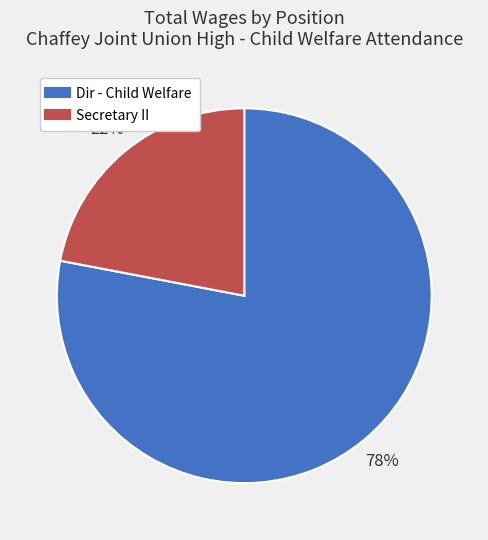

Is the sum of Secretary II and Dir - Child Welfare greater than half?

Yes